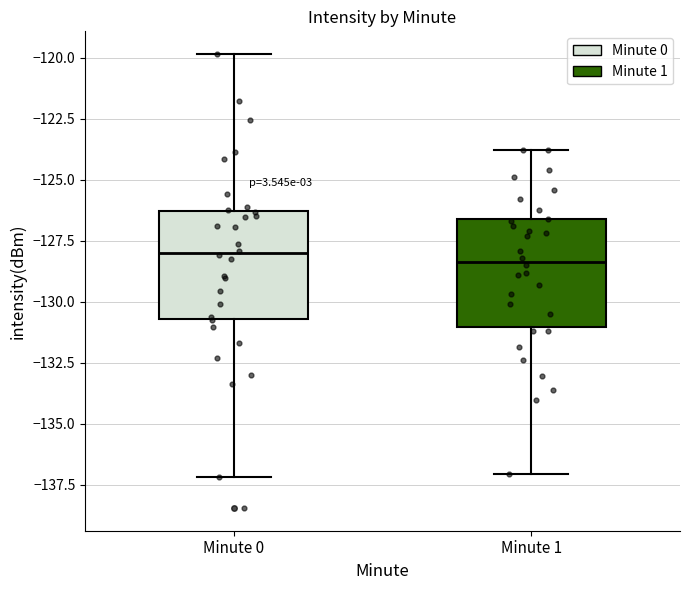

Reading left to right, transcribe this box plot: for each box, give where its median line is, the range the box spans, and where its two whiskers end, as read against the y-axis. The values are not printed on the chart, so give them approximately, as read against the axis.

Minute 0: median -128.0, box -130.5 to -126.5, whiskers -137.0 to -120.0
Minute 1: median -128.5, box -131.0 to -126.5, whiskers -137.0 to -124.0